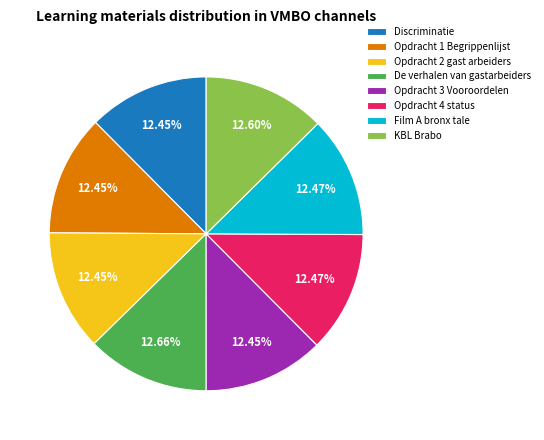

Is the sum of Opdracht 4 status and Film A bronx tale greater than half?

No